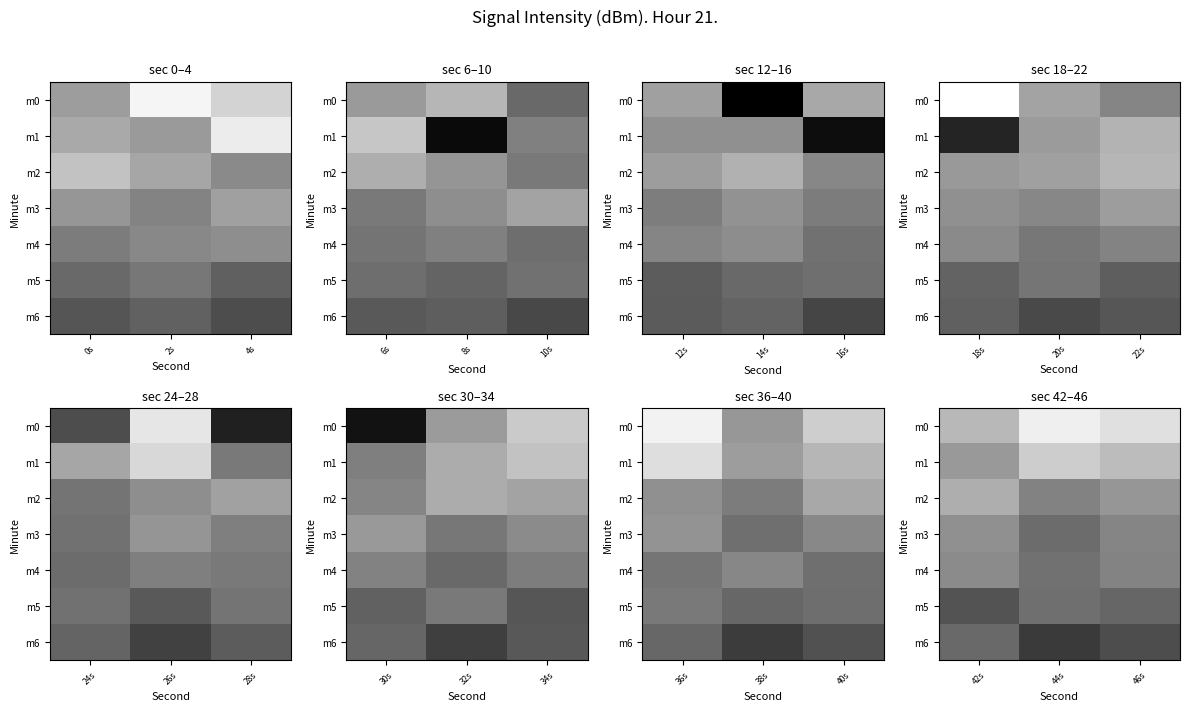

What is the difference between the m4 values at 44s and 46s?

1.2